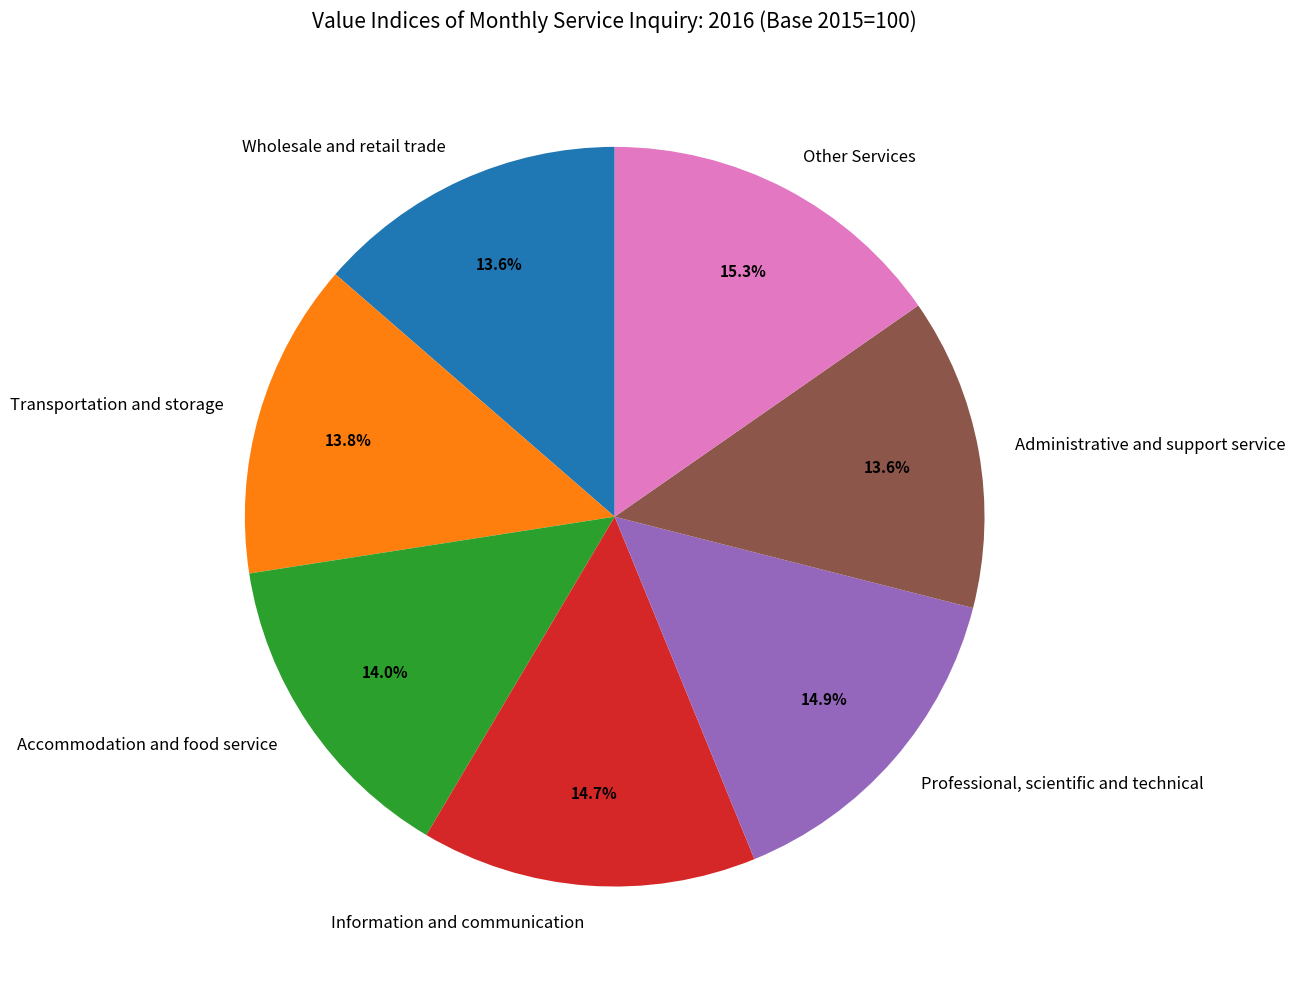

Is Professional, scientific and technical the majority of the pie?

No